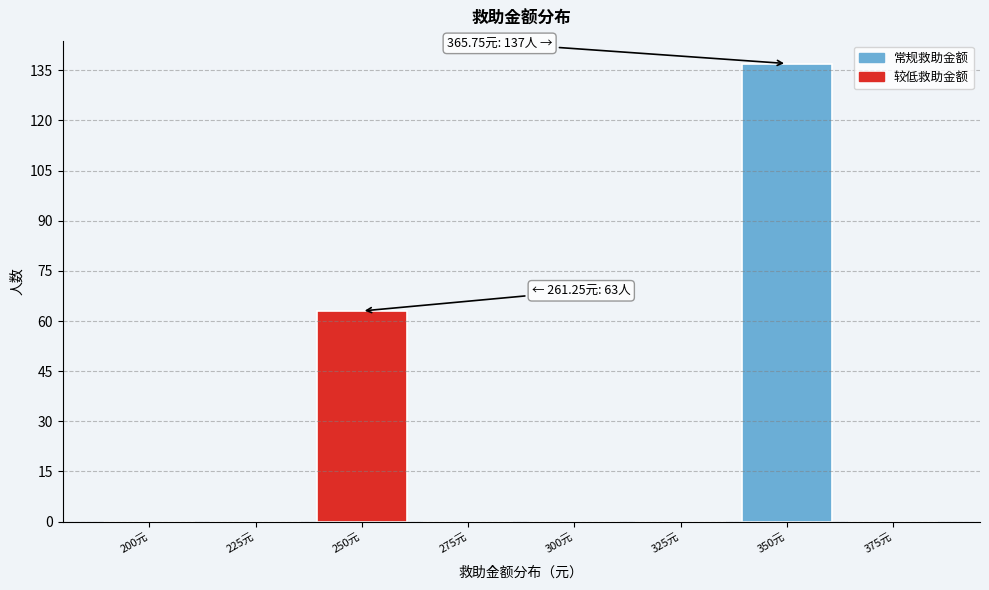

Reading left to right, extract all data points from this chart.

200元=0	225元=0	250元=63	275元=0	300元=0	325元=0	350元=137	375元=0